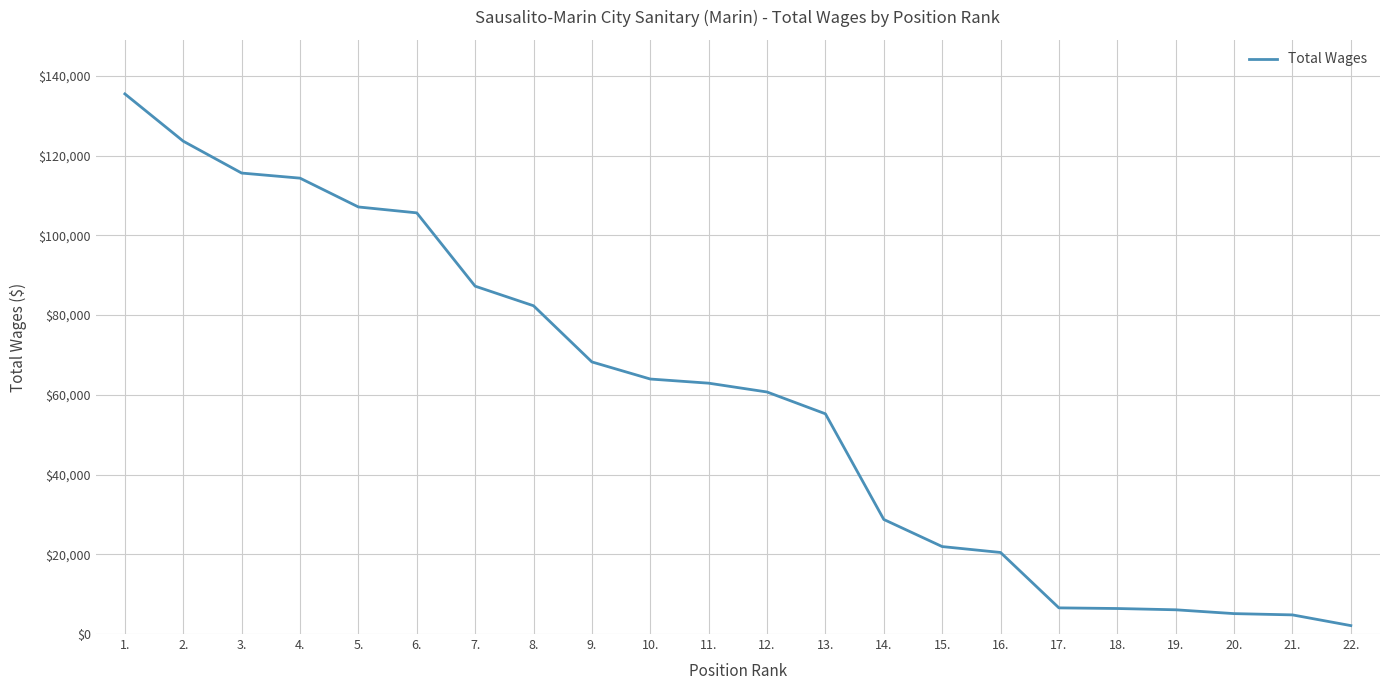

The value at 12. is 83693. True or false?

False